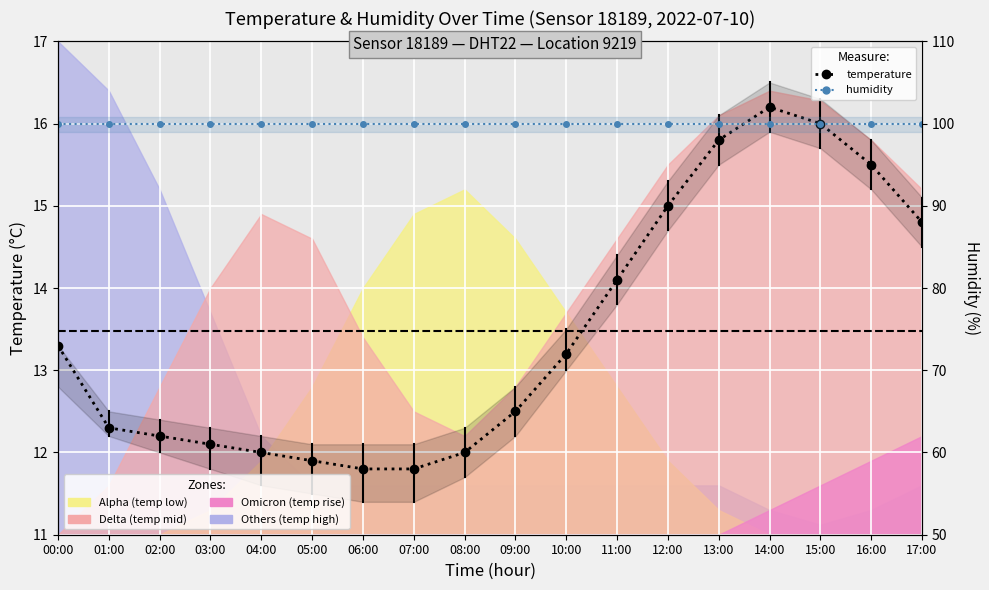

What is the value of the humidity point at the 18th from the left?

99.9